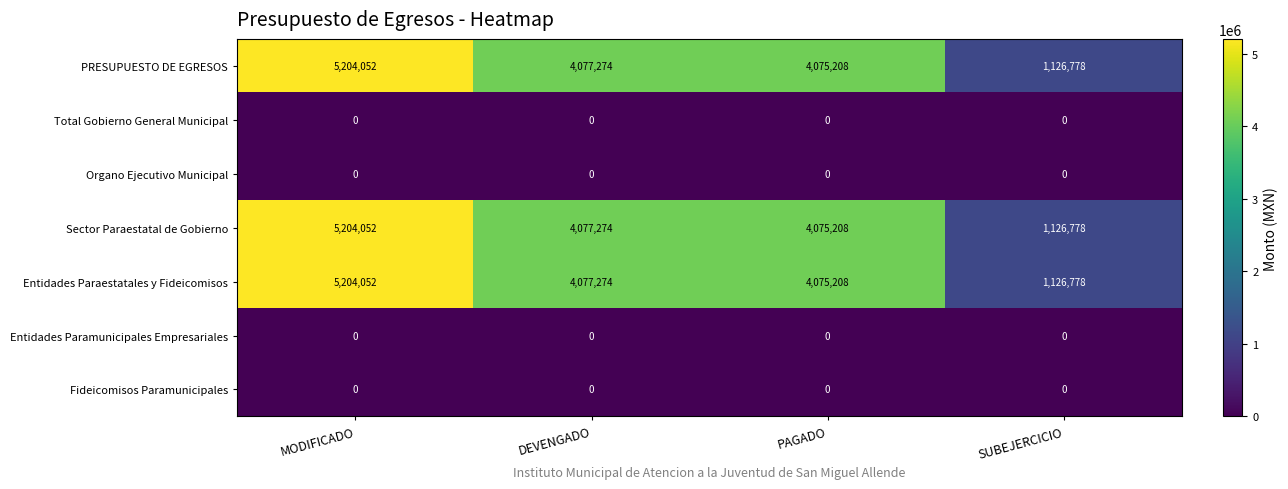

At how many categories does at least one series exceed 3977334?

3